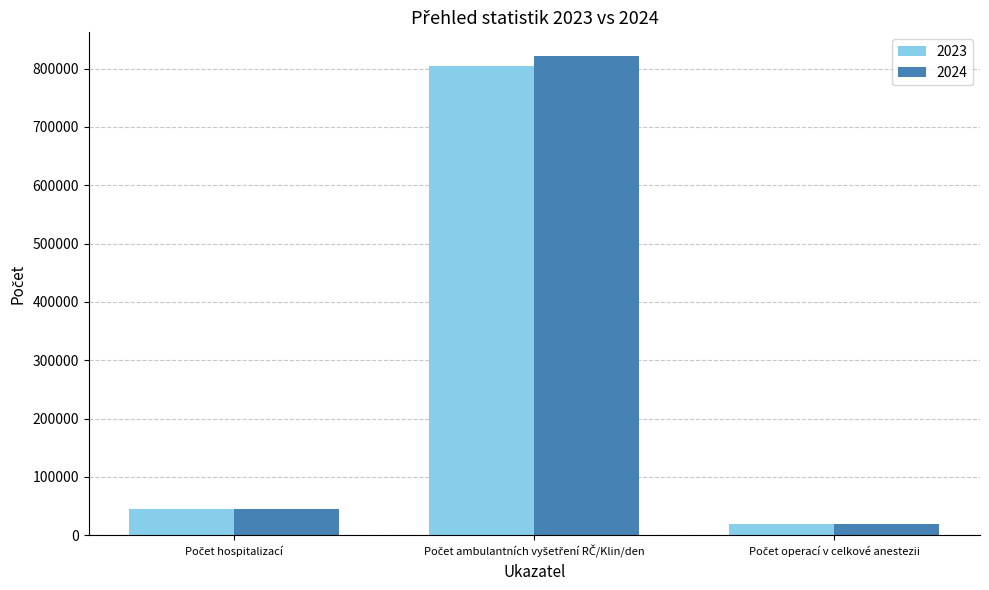

Reading left to right, list all the values displayed in this chart.

2023: 44689	804521	19682
2024: 44955	820972	19797